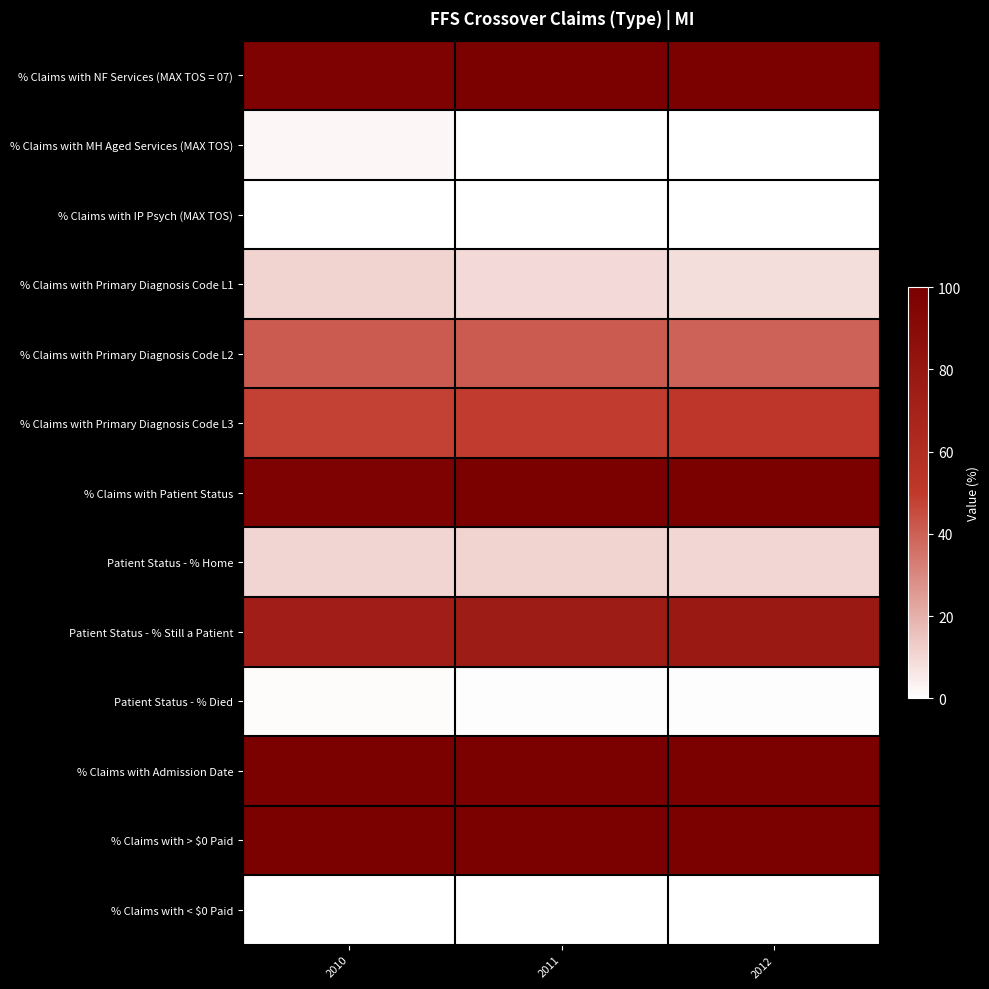

Reading left to right, what are all the values shown in this chart?

% Claims with NF Services (MAX TOS = 07): 2010=97.9	2011=100.0	2012=100.0
% Claims with MH Aged Services (MAX TOS): 2010=2.0	2011=0.0	2012=0.0
% Claims with IP Psych (MAX TOS): 2010=0.0	2011=0.0	2012=0.0
% Claims with Primary Diagnosis Code L1: 2010=11.2	2011=9.7	2012=8.5
% Claims with Primary Diagnosis Code L2: 2010=41.1	2011=41.2	2012=39.3
% Claims with Primary Diagnosis Code L3: 2010=47.8	2011=49.1	2012=52.2
% Claims with Patient Status: 2010=97.9	2011=99.9	2012=99.9
Patient Status - % Home: 2010=10.9	2011=11.1	2012=10.4
Patient Status - % Still a Patient: 2010=73.0	2011=74.7	2012=76.9
Patient Status - % Died: 2010=0.9	2011=0.7	2012=0.6
% Claims with Admission Date: 2010=100.0	2011=100.0	2012=100.0
% Claims with > $0 Paid: 2010=100.0	2011=100.0	2012=100.0
% Claims with < $0 Paid: 2010=0.0	2011=0.0	2012=0.0